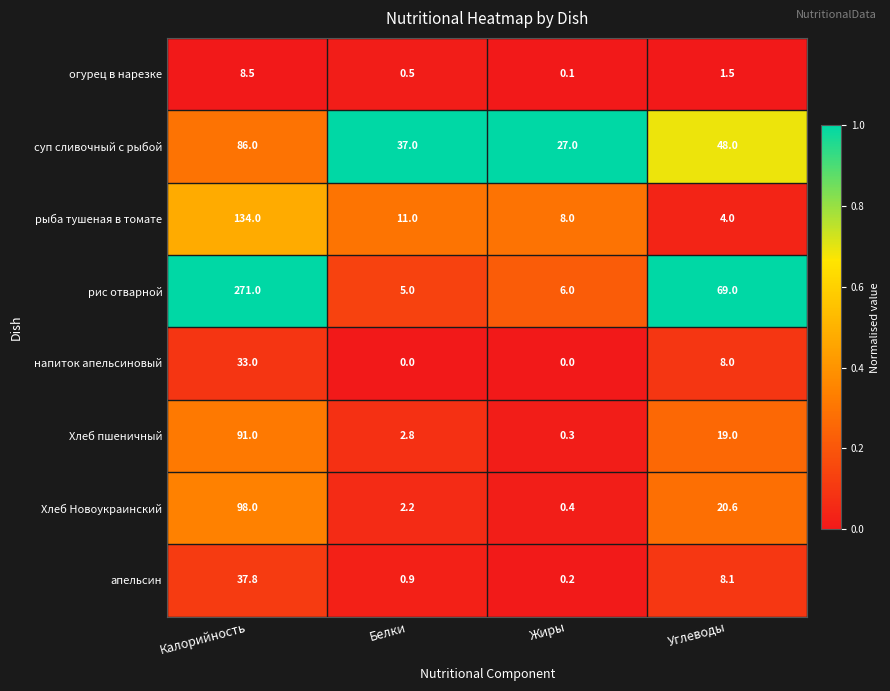

Is it true that напиток апельсиновый equals 0.0 at Жиры?

True